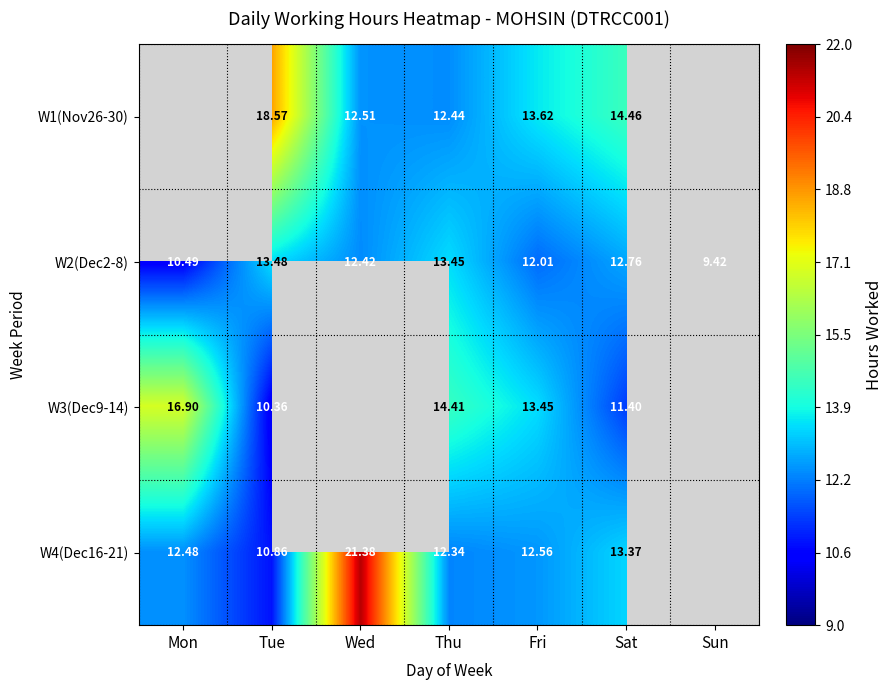

At which label does W2(Dec2-8) first exceed 12?

Tue